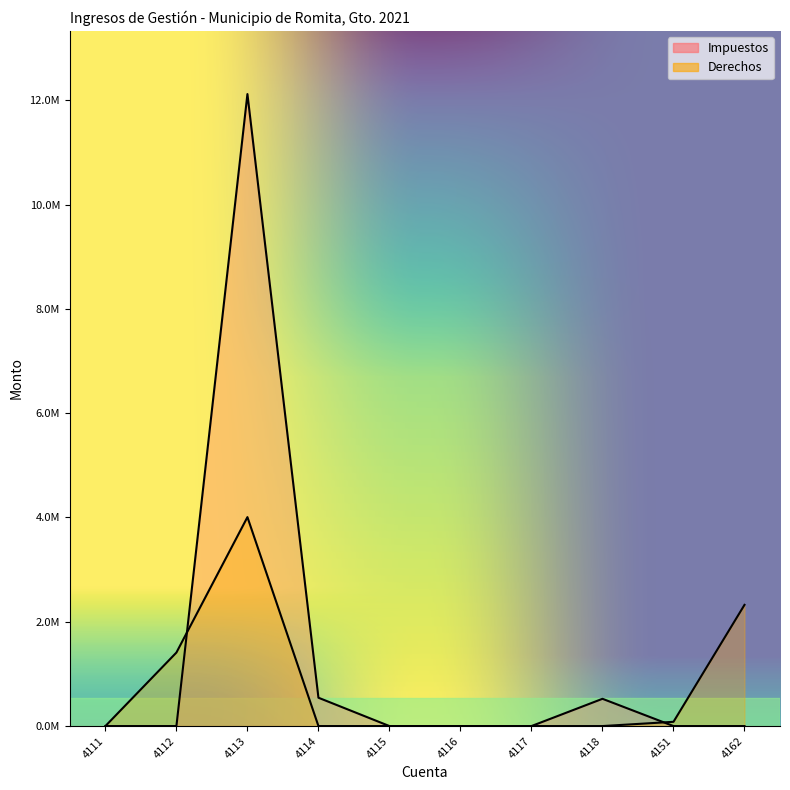

At how many categories does at least one series exceed 5789404?

1